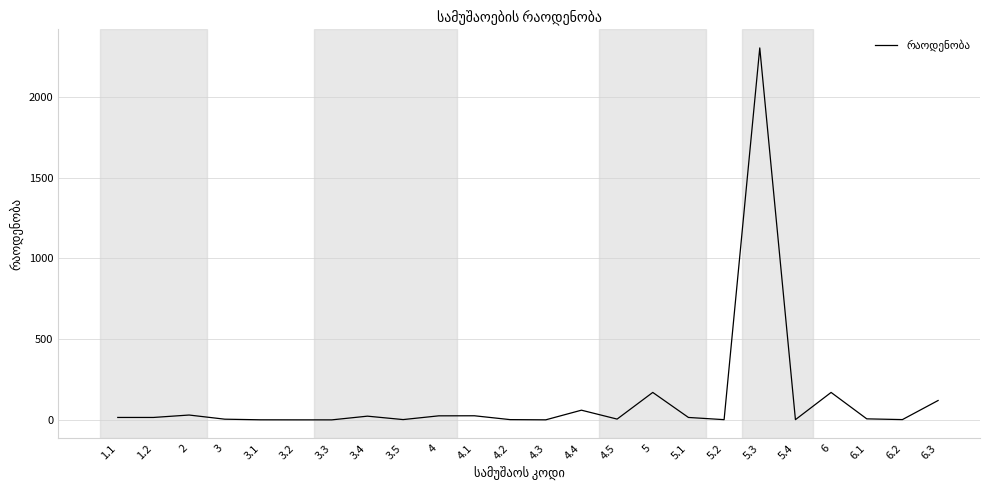

What is the sum of the values at 6.3 and 5.4?

121.4